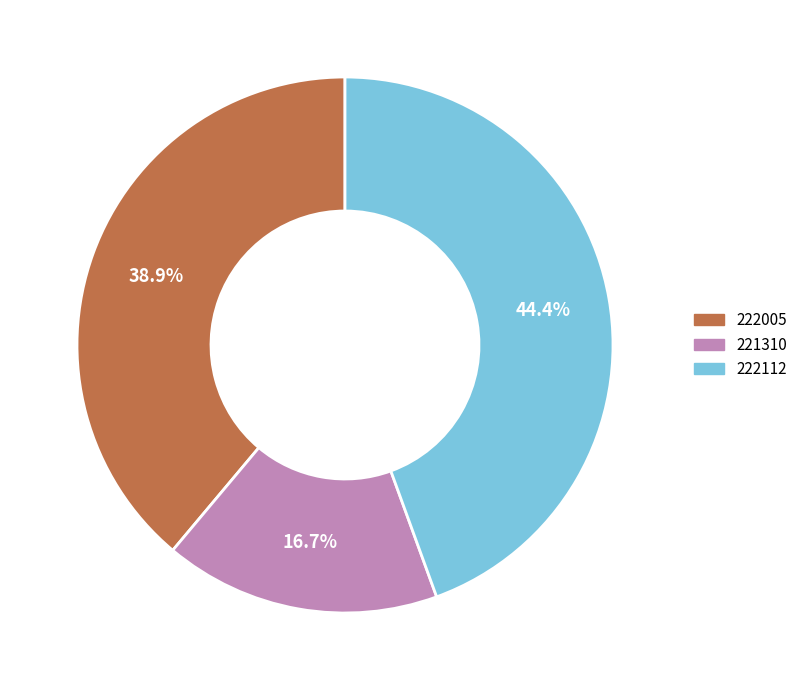

True or false: 222005 accounts for 39% of the total.

True